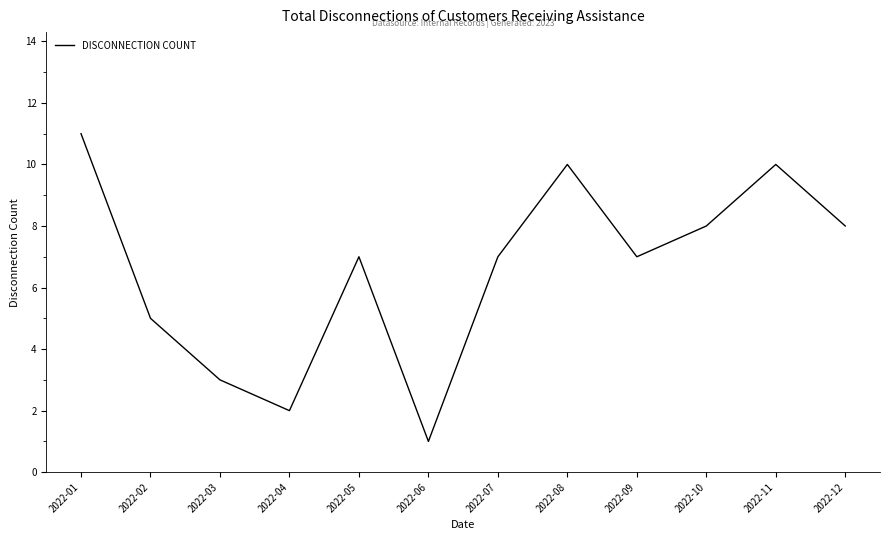

Which label corresponds to the largest value in the chart?

2022-01